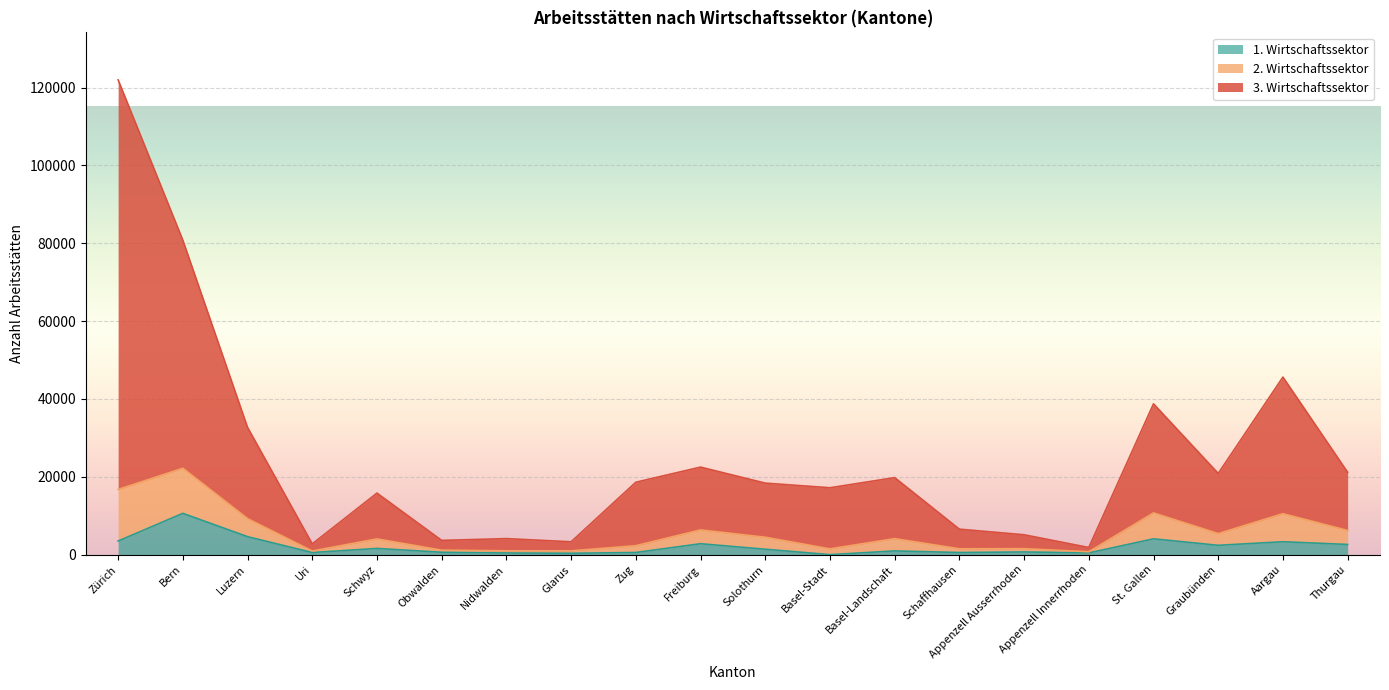

The value of 1. Wirtschaftssektor at Appenzell Innerrhoden is 754. True or false?

False